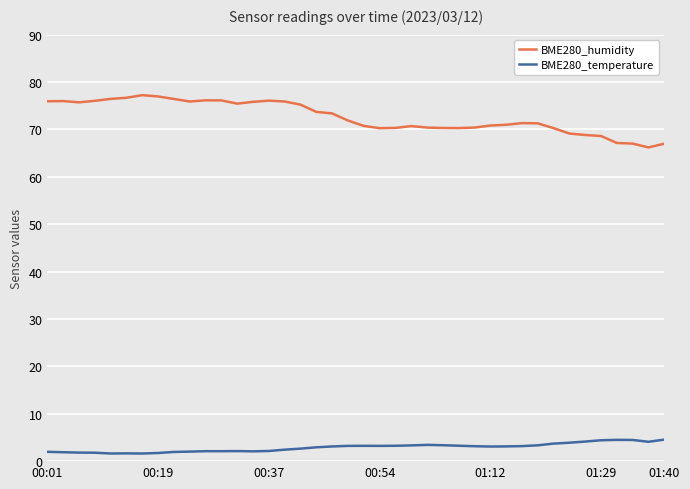

Which series has the largest total across all categories?

BME280_humidity